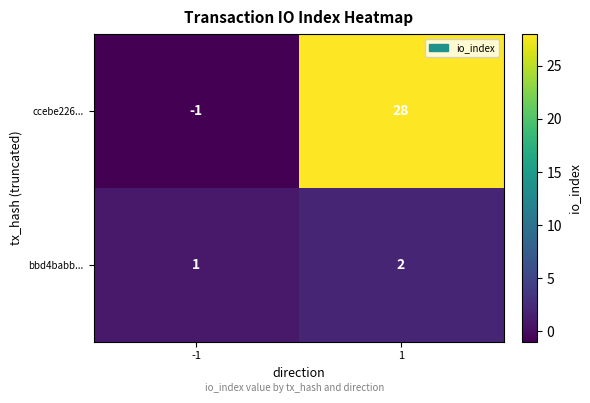

Rank the series by their average value, from highest to lowest.

ccebe226..., bbd4babb...